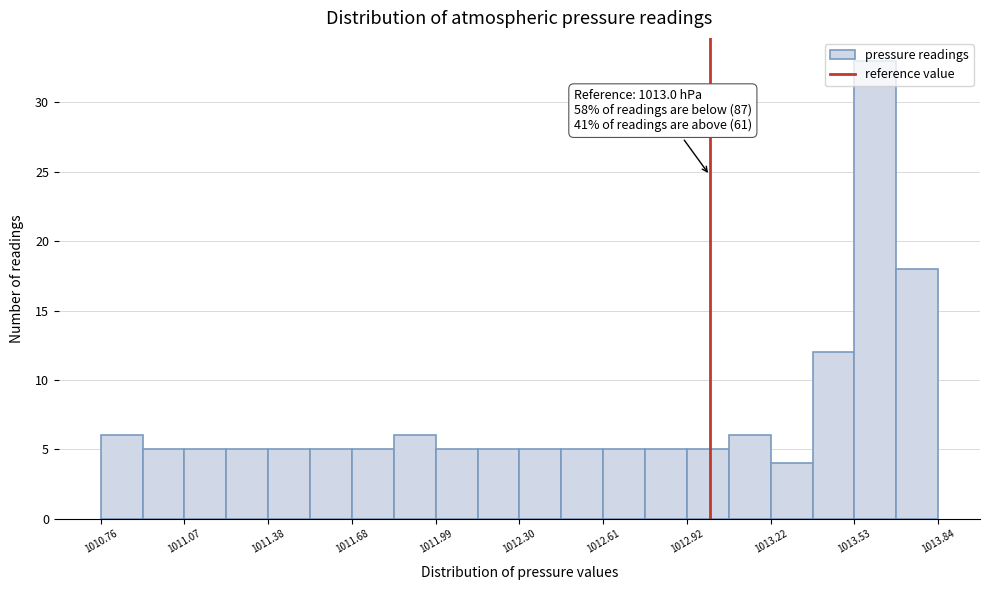

Around what value on the x-axis is the tallest bar? Give the approximate position of its centre, as read against the axis.

1013.60